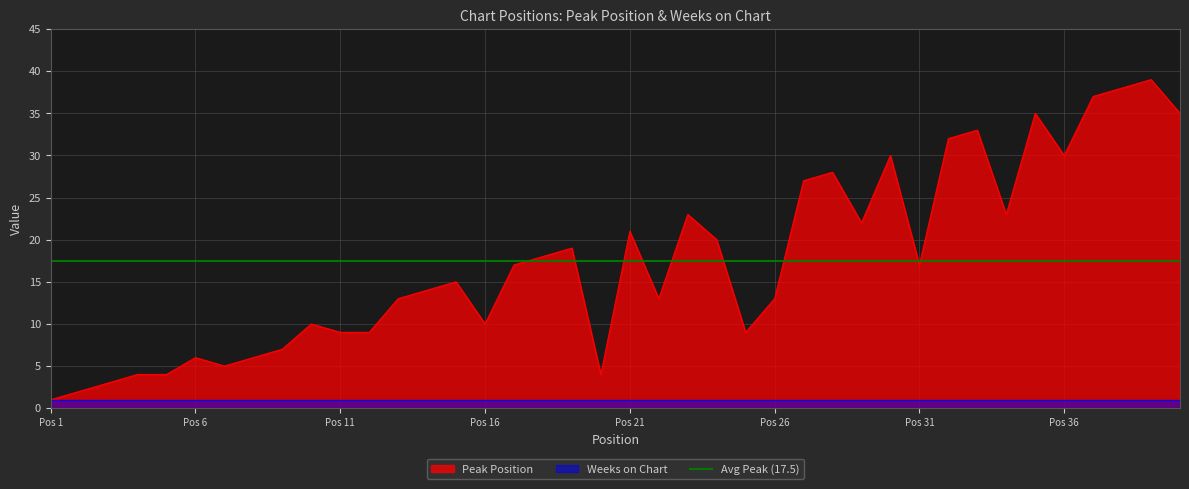

What is the value of the 6th point from the left?

6